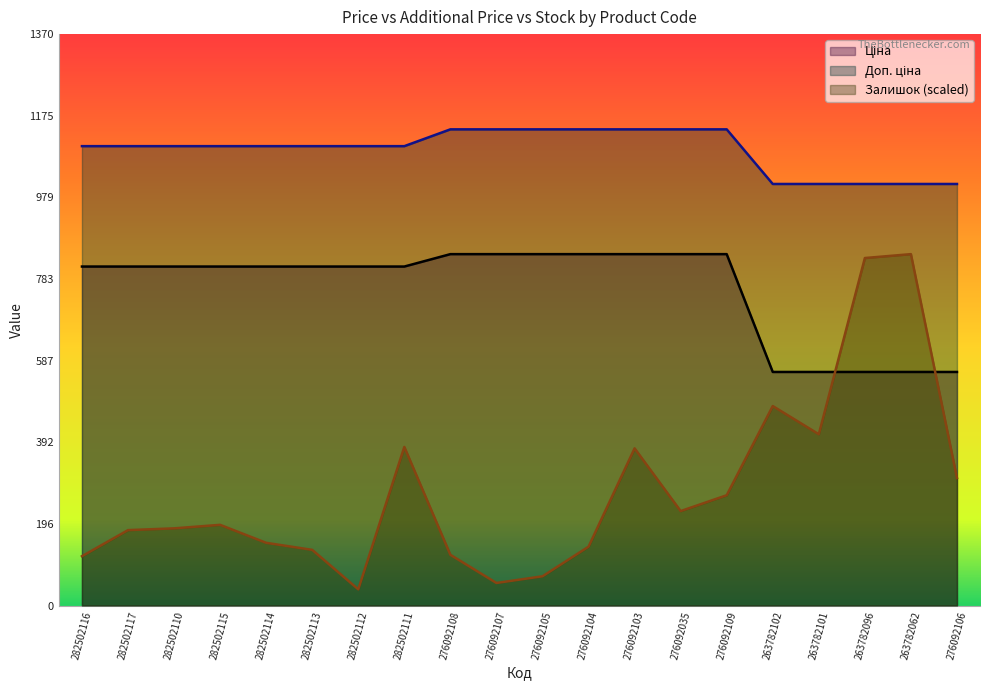

What is the difference between the maximum and minimum values in the Ціна series?

282.6